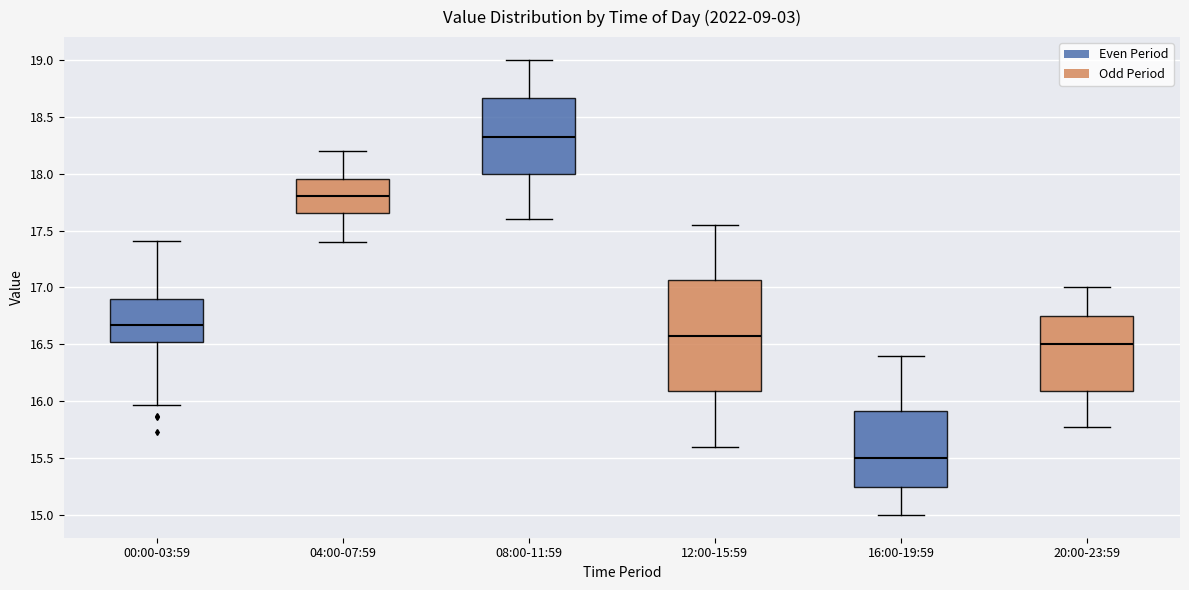

Which box has the highest median line?

08:00-11:59